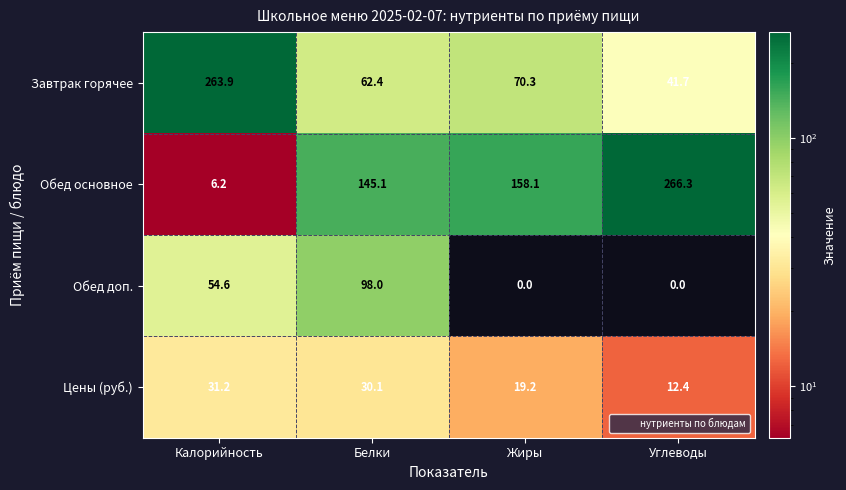

What is the maximum value for Завтрак горячее?

263.9